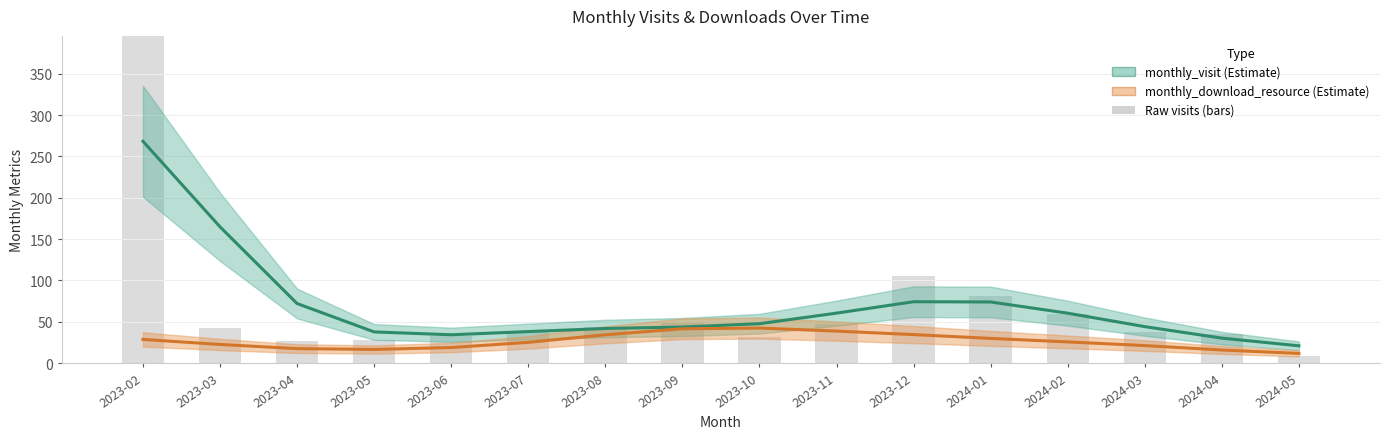

Reading right to left, what are all the values shown in this chart?

monthly_visit: 2024-05=21.0	2024-04=30.3	2024-03=44.2	2024-02=60.5	2024-01=74.0	2023-12=74.3	2023-11=60.5	2023-10=47.7	2023-09=43.7	2023-08=42.0	2023-07=38.2	2023-06=34.3	2023-05=37.8	2023-04=72.1	2023-03=164.9	2023-02=268.4
monthly_download_resource: 2024-05=11.8	2024-04=15.9	2024-03=21.3	2024-02=25.7	2024-01=30.0	2023-12=34.6	2023-11=38.8	2023-10=42.4	2023-09=41.6	2023-08=34.3	2023-07=25.2	2023-06=18.9	2023-05=16.6	2023-04=17.6	2023-03=22.6	2023-02=28.7